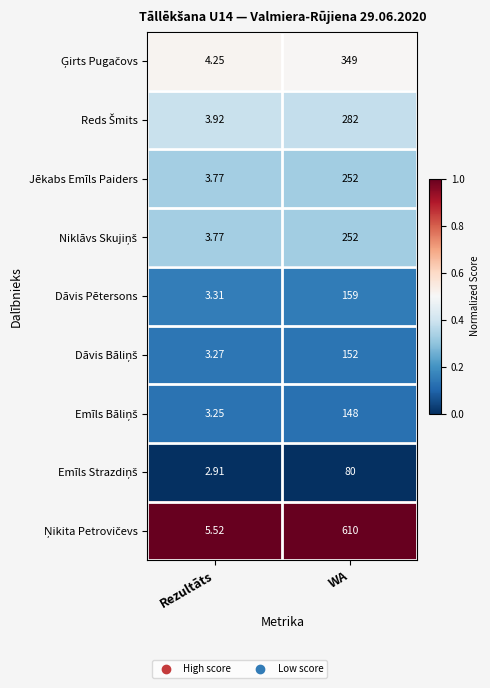

At which category is the sum across all series the highest?

WA